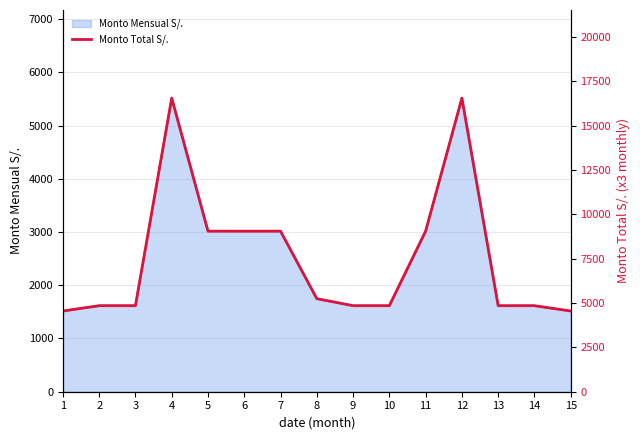

True or false: the data shows 16548 at 4.

True